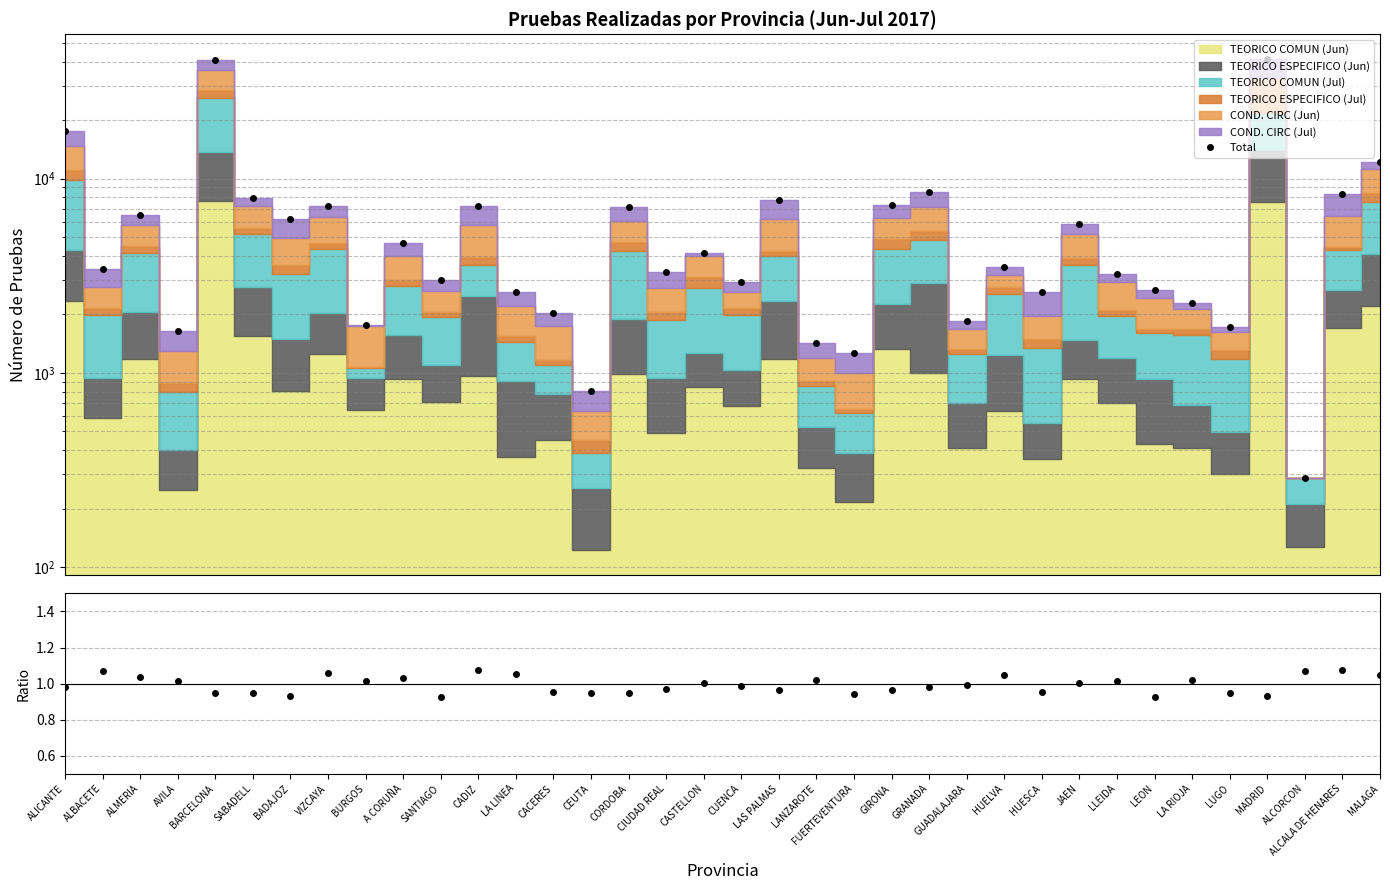

Does the chart have visible grid lines?

Yes